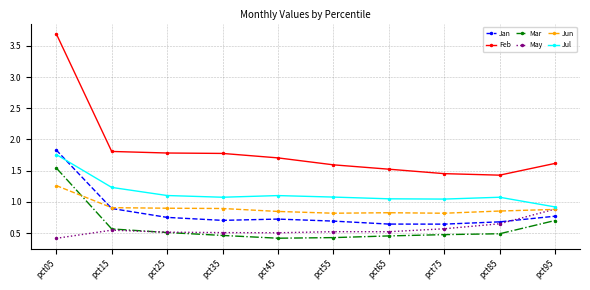

After their last crossing, which series has the higher values: Mar or Jun?

Jun